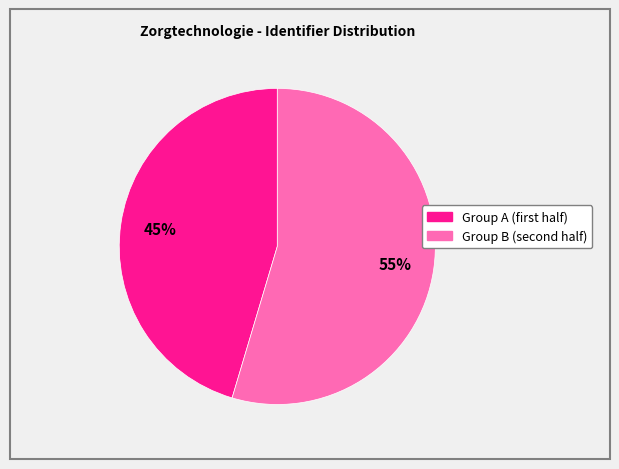

Is there any slice that represents more than half of the pie?

Yes